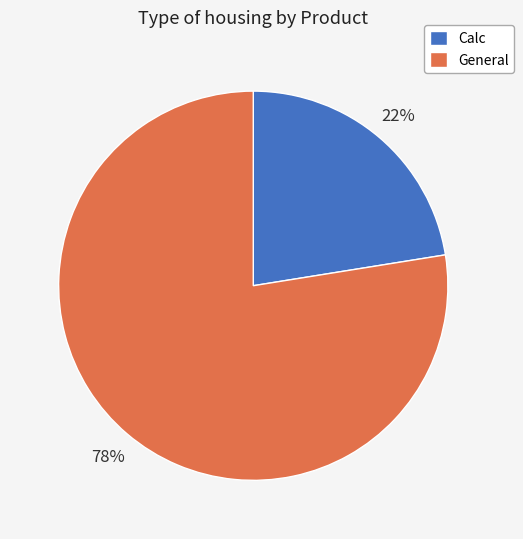

Which has a higher value, Calc or General?

General